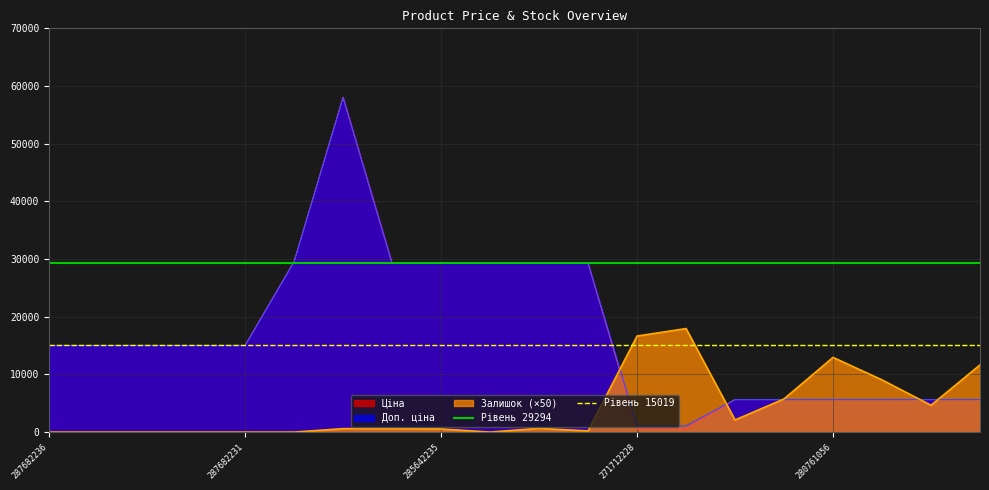

What is the total value across all series at 287682236?

44314.1